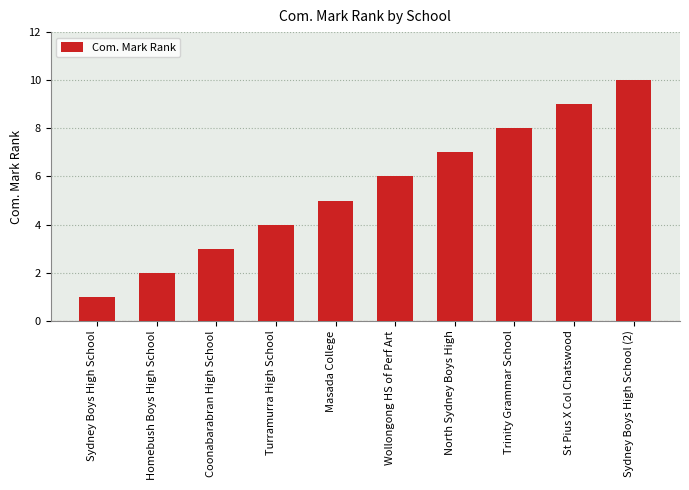

What is the greatest value displayed?

10